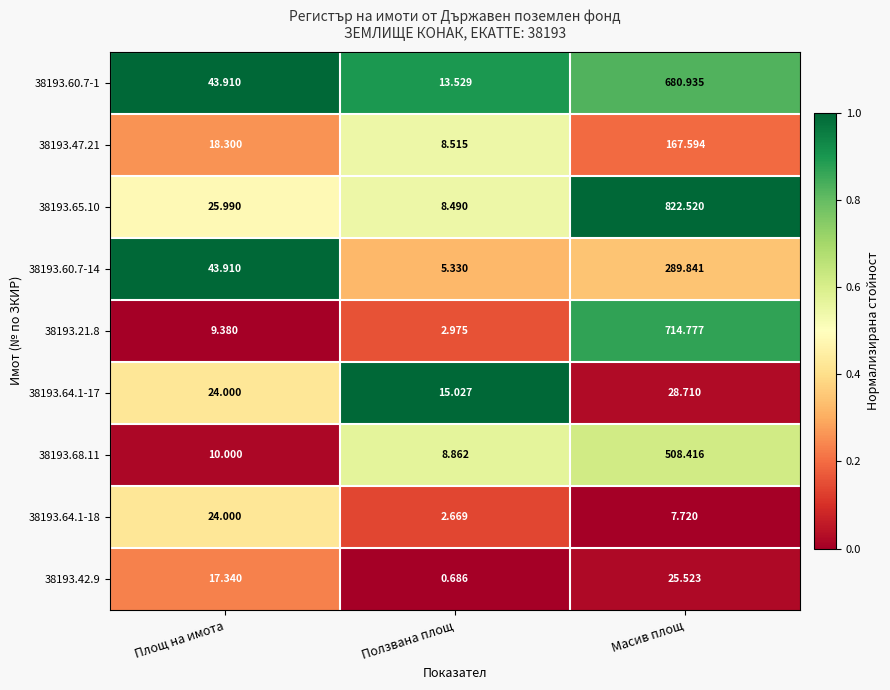

What is the spread (max minus min) of values at Площ на имота?

34.5